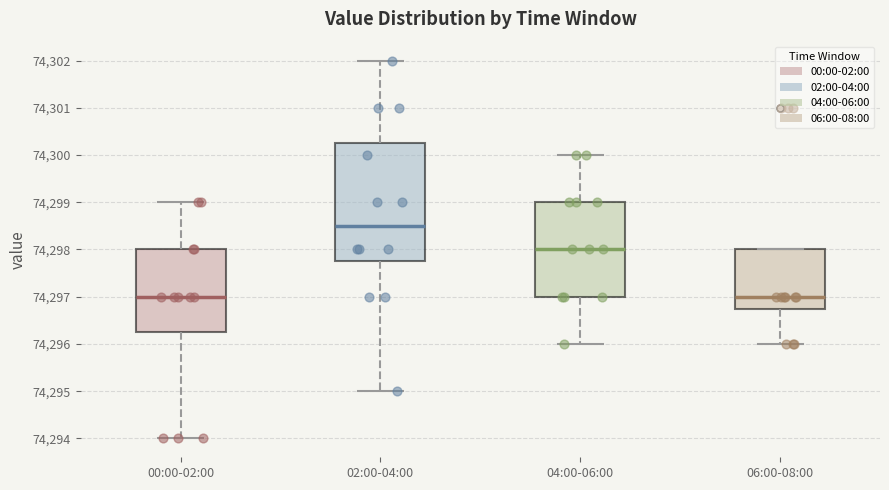

Reading left to right, read every box against the y-axis: the position of its median line, the range the box covers, and the ends of its whiskers. The values are not printed on the chart, so give them approximately, as read against the axis.

00:00-02:00: median 74297.0, box 74296.3 to 74298.0, whiskers 74294.0 to 74299.0
02:00-04:00: median 74298.5, box 74297.8 to 74300.3, whiskers 74295.0 to 74302.0
04:00-06:00: median 74298.0, box 74297.0 to 74299.0, whiskers 74296.0 to 74300.0
06:00-08:00: median 74297.0, box 74296.8 to 74298.0, whiskers 74296.0 to 74298.0